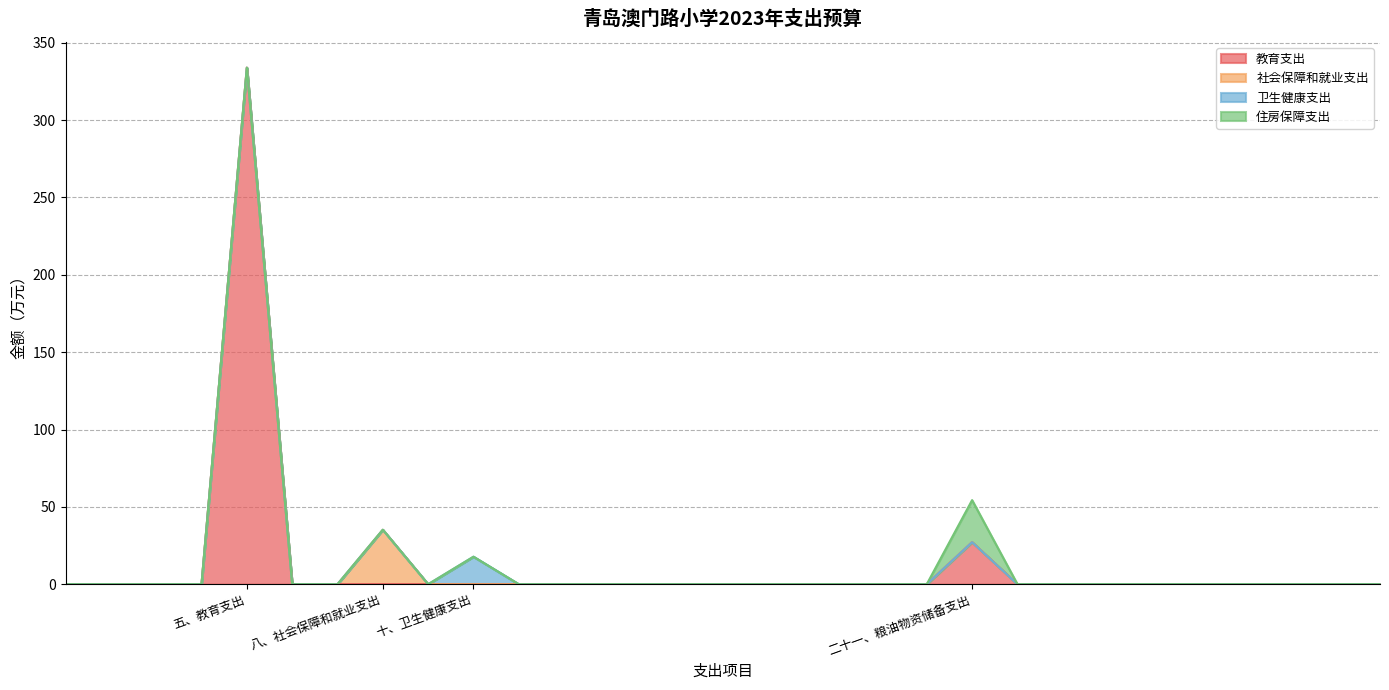

True or false: 卫生健康支出 and 住房保障支出 intersect in this chart.

False